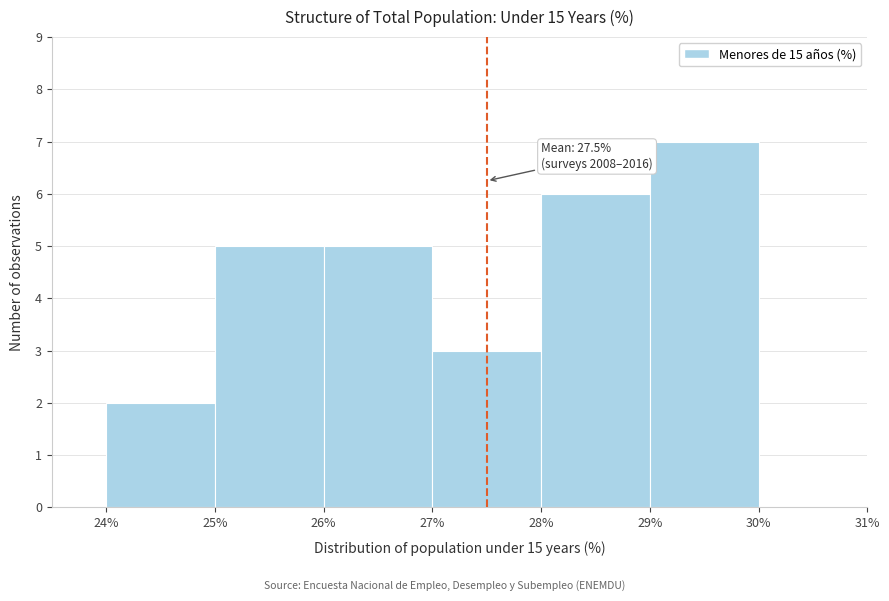

Which range on the x-axis has the tallest bar?

29% to 30%